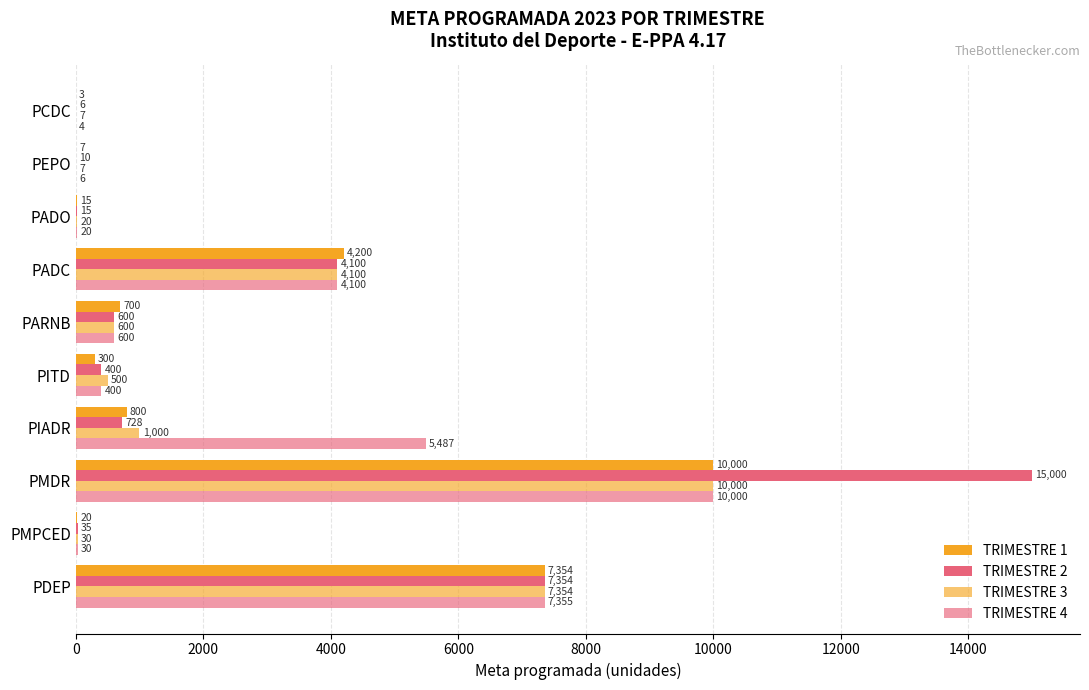

What is the maximum value for TRIMESTRE 1?

10000